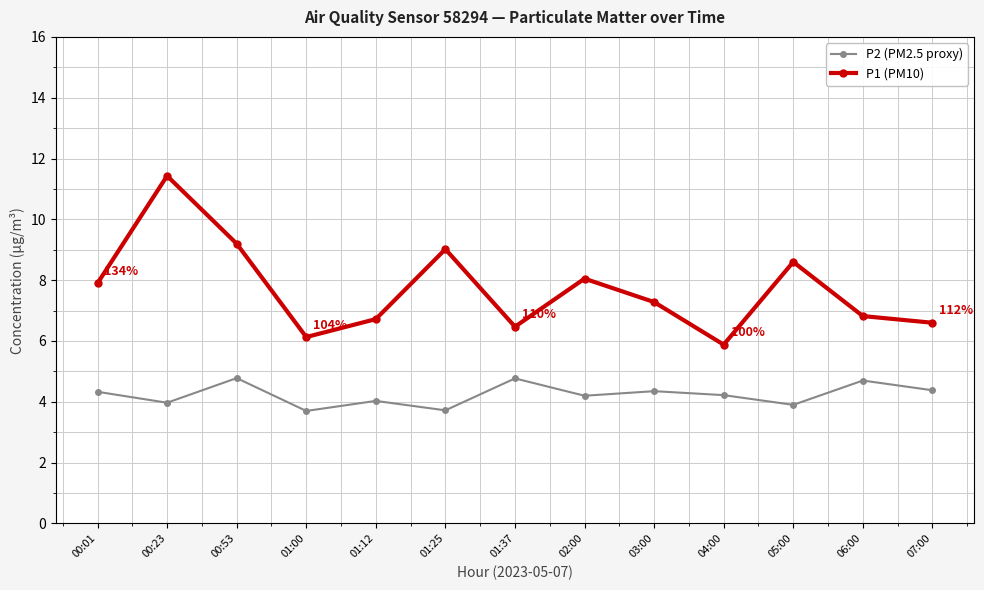

True or false: P2 (PM2.5 proxy) has a value of 4.3 at 03:00.

True